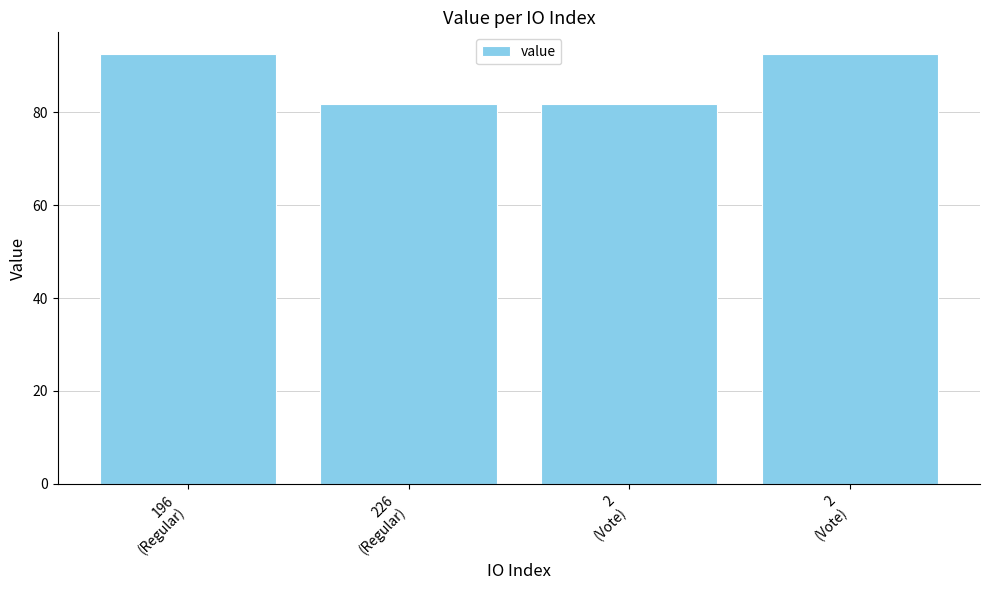

Which label corresponds to the largest value in the chart?

196
(Regular)